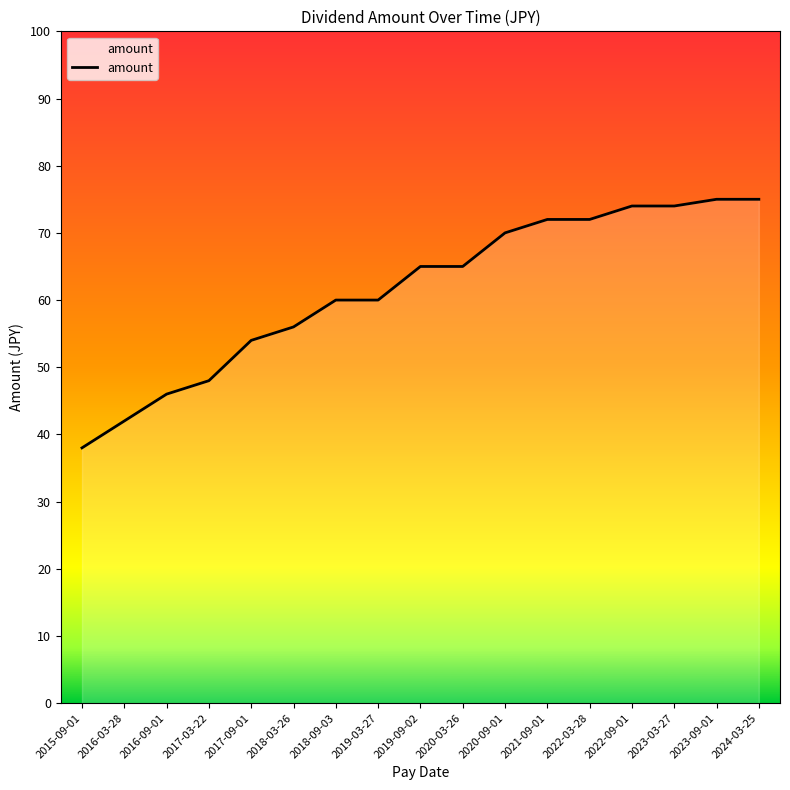

What position from the left is 2019-03-27?

8